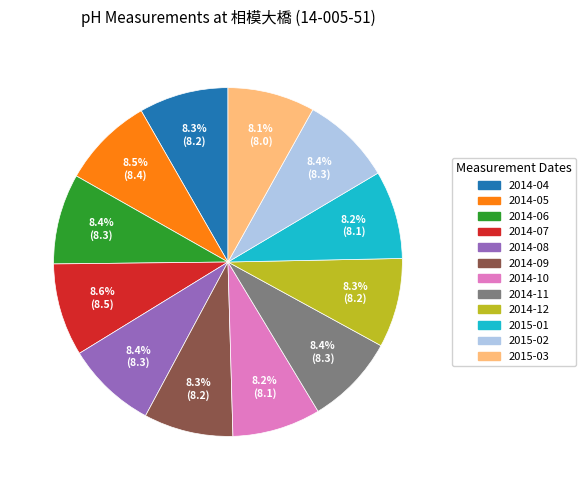

Is the sum of 2014-12 and 2014-06 greater than half?

No